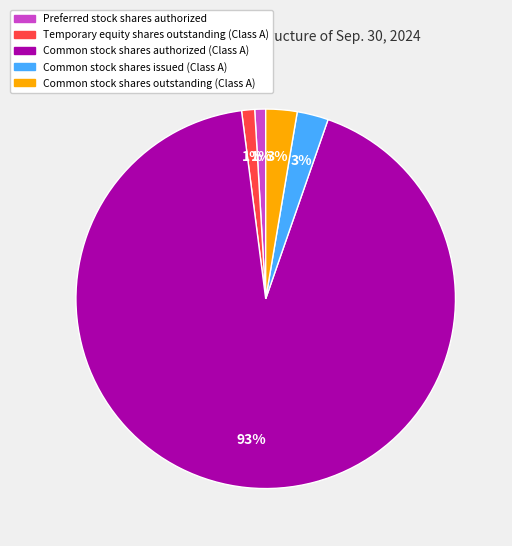

To the nearest percent, what is the average slice percentage?

20%